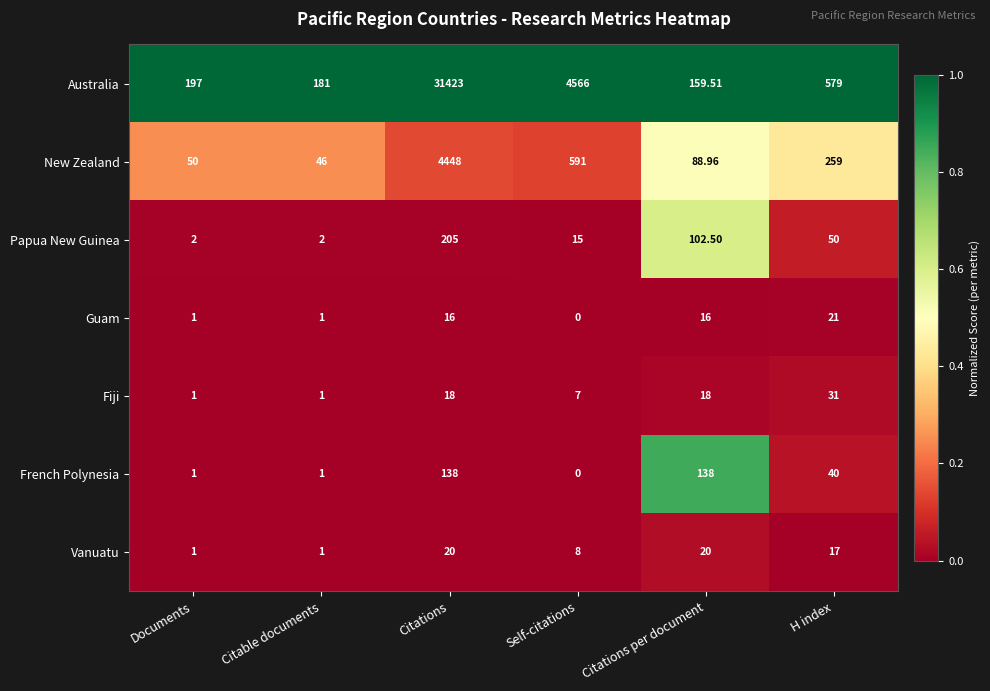

Where is Australia nearest to the value 15791?

Self-citations